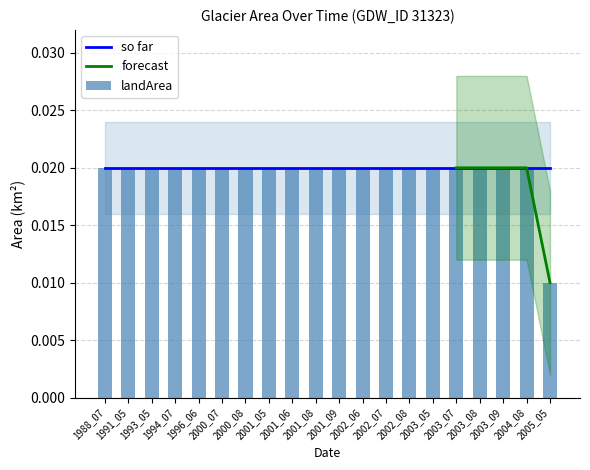

Which series changed the most between 2000_07 and 2003_07?

landArea